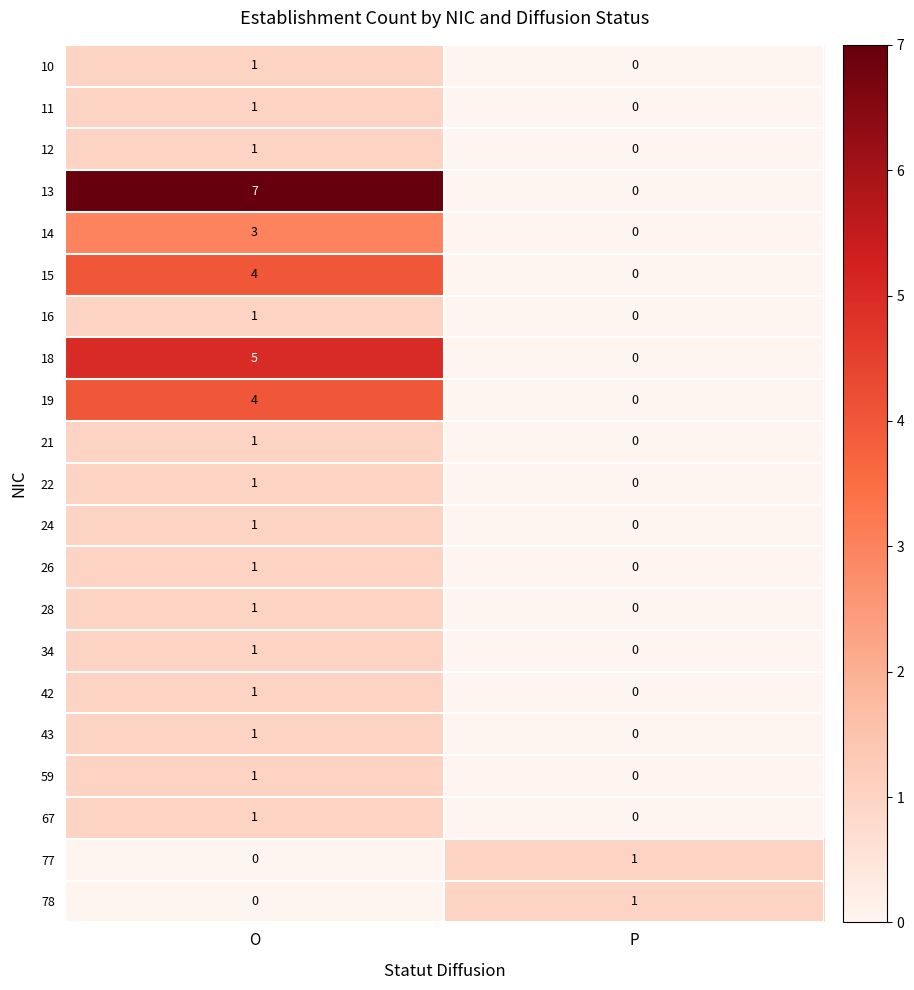

At which label is 26 closest to 0?

P